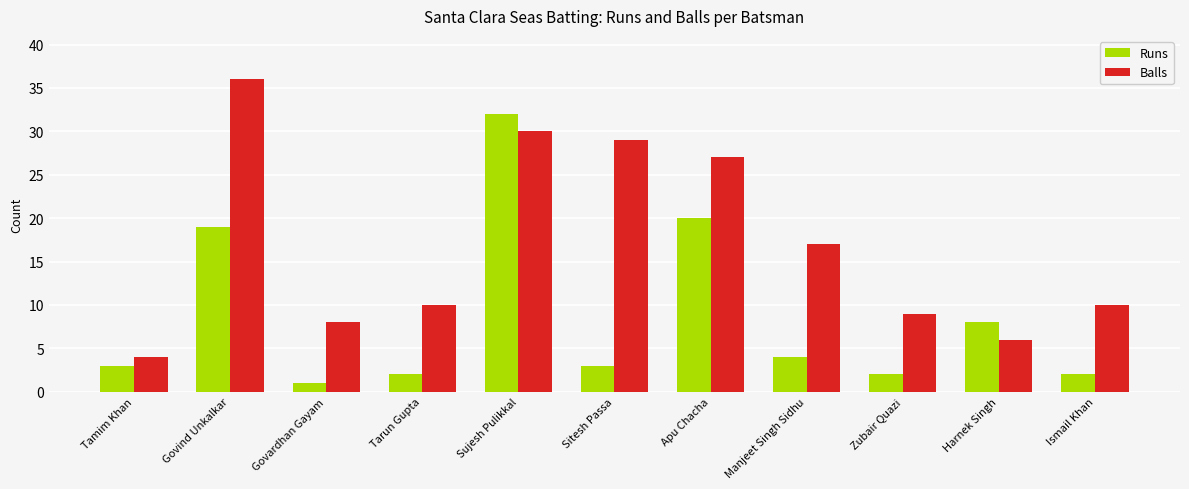

At which label does Balls first exceed 10?

Govind Unkalkar